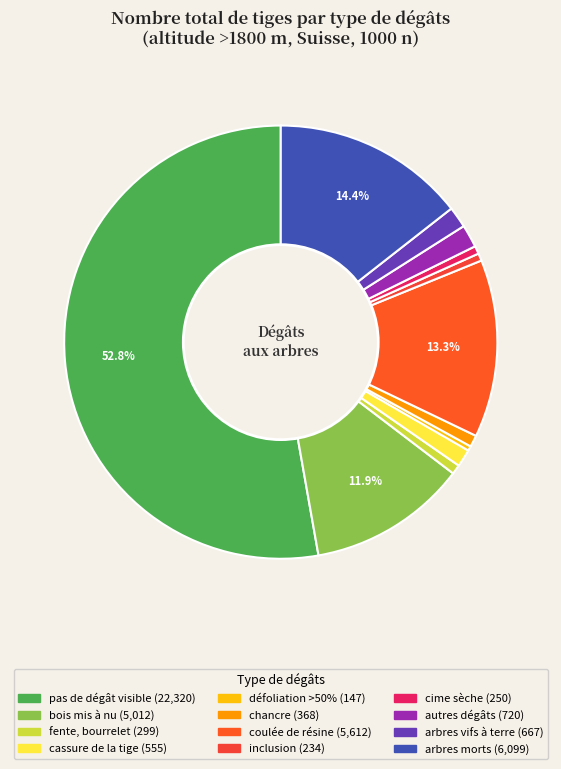

What is the change in value from pas de dégât visible to bois mis à nu?

-17308